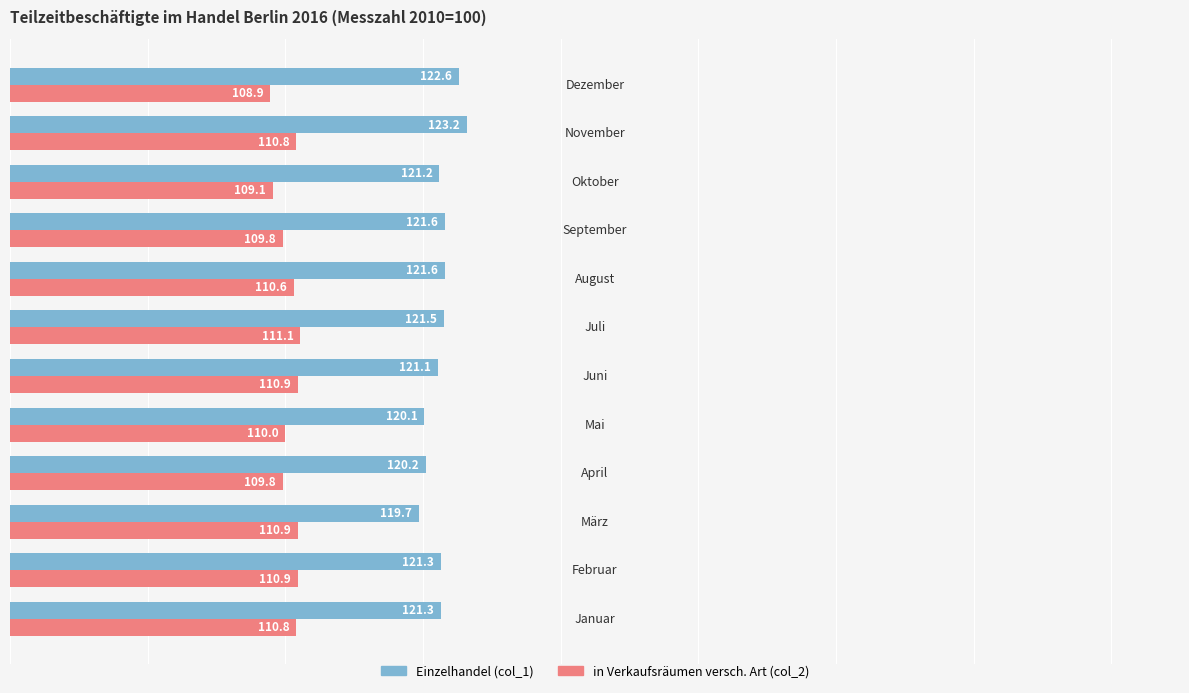

What is the difference between the second highest and second lowest values in the Einzelhandel (col_1) series?

2.5